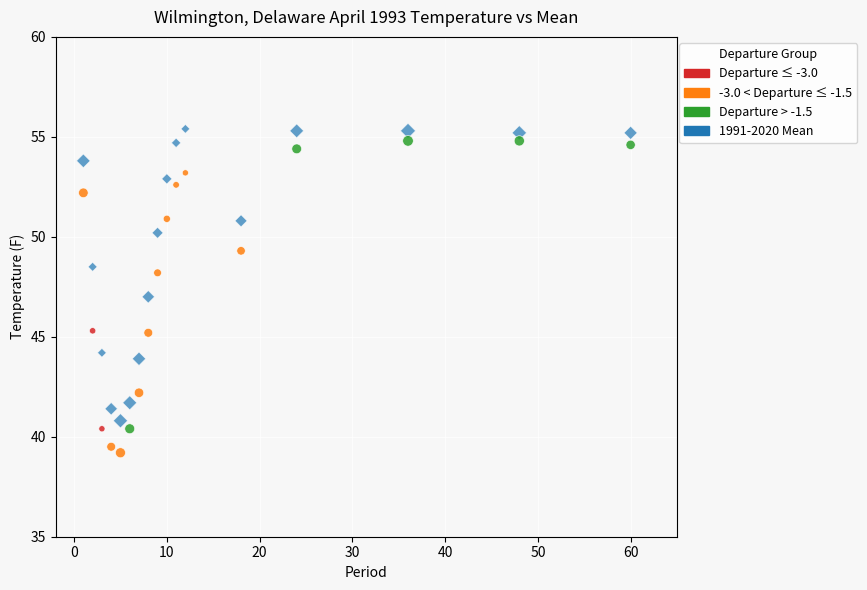

Across all data points, what is the range of X values (max minus min)?

59.0